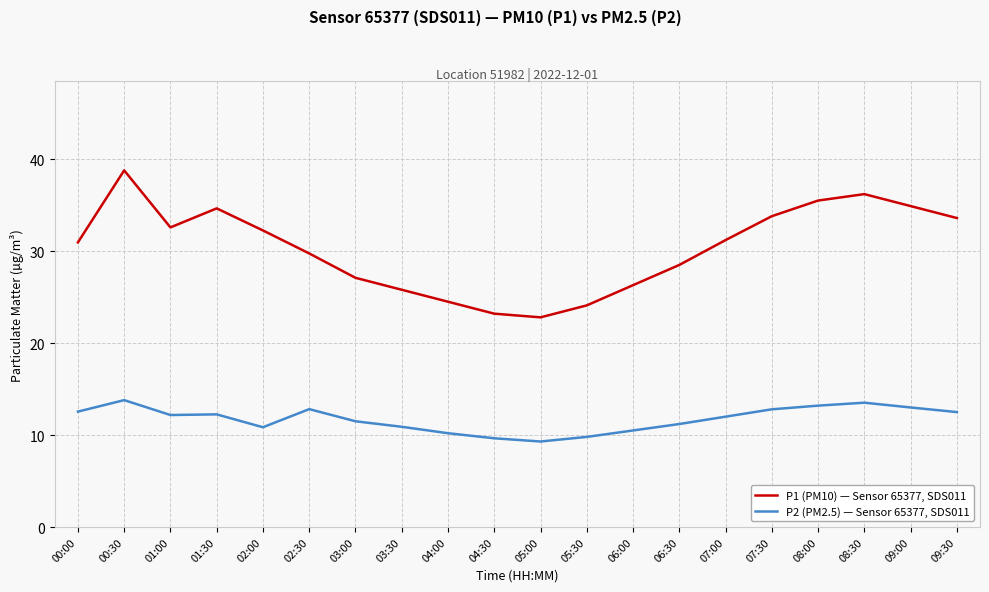

What is the difference between the P2 (PM2.5) — Sensor 65377, SDS011 values at 06:00 and 00:30?

3.3